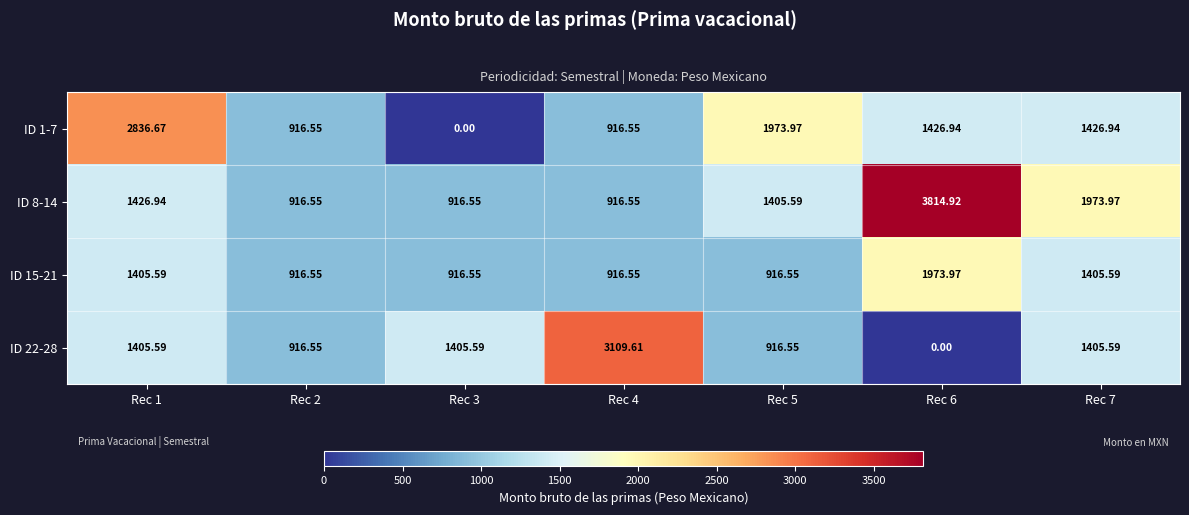

Which series has the widest spread of values?

ID 22-28